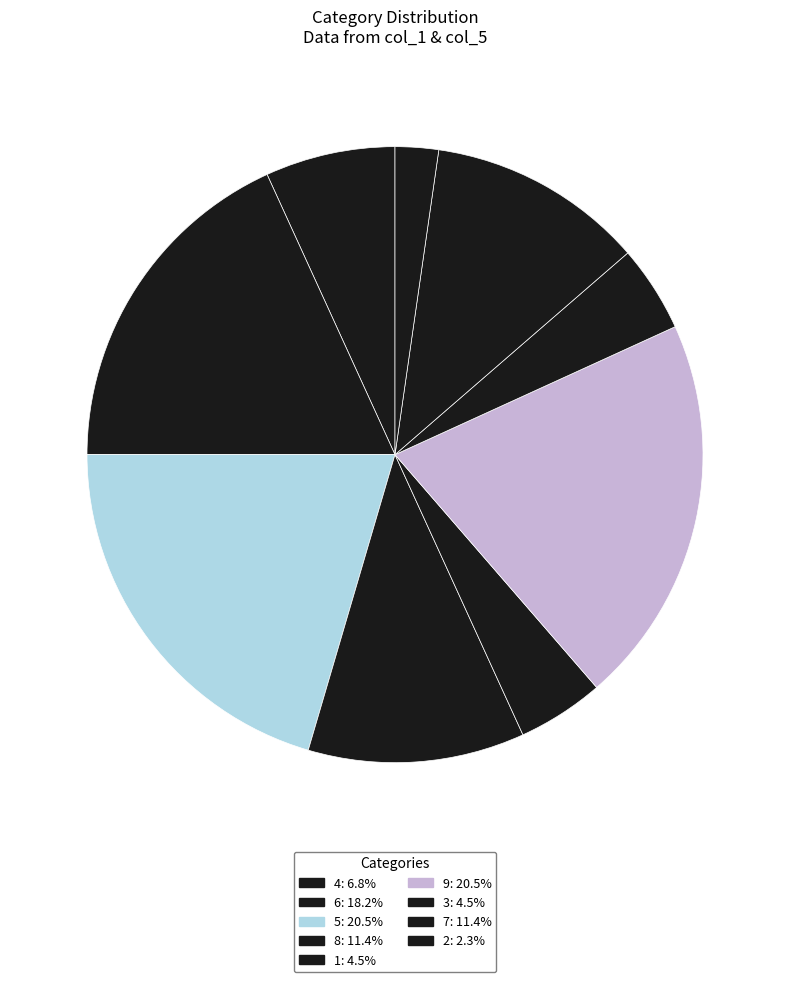

How many slices are in this pie chart?

9